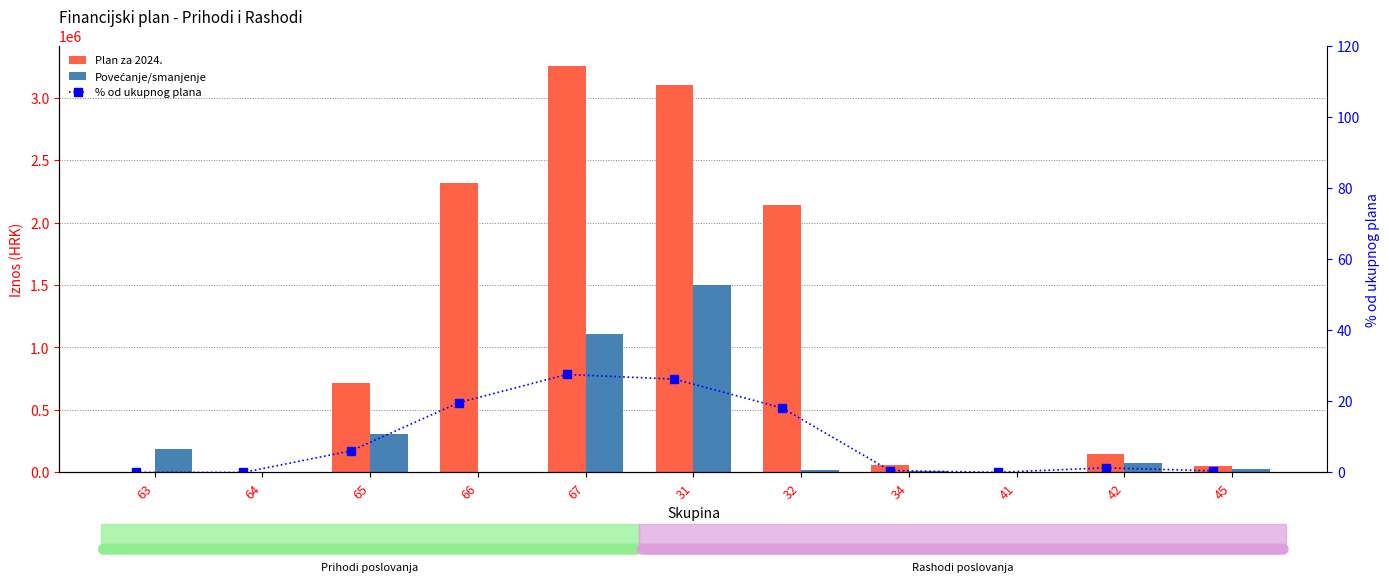

Which has a higher value, 31 or 63?

31